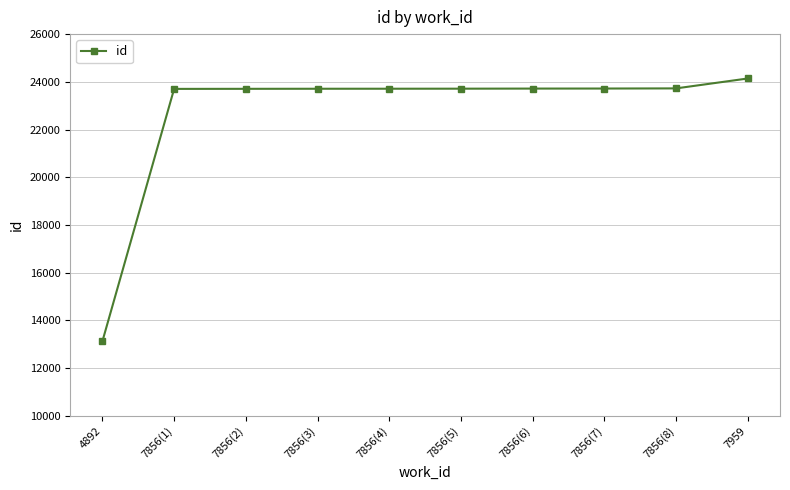

How many data points are less than 23713?

5